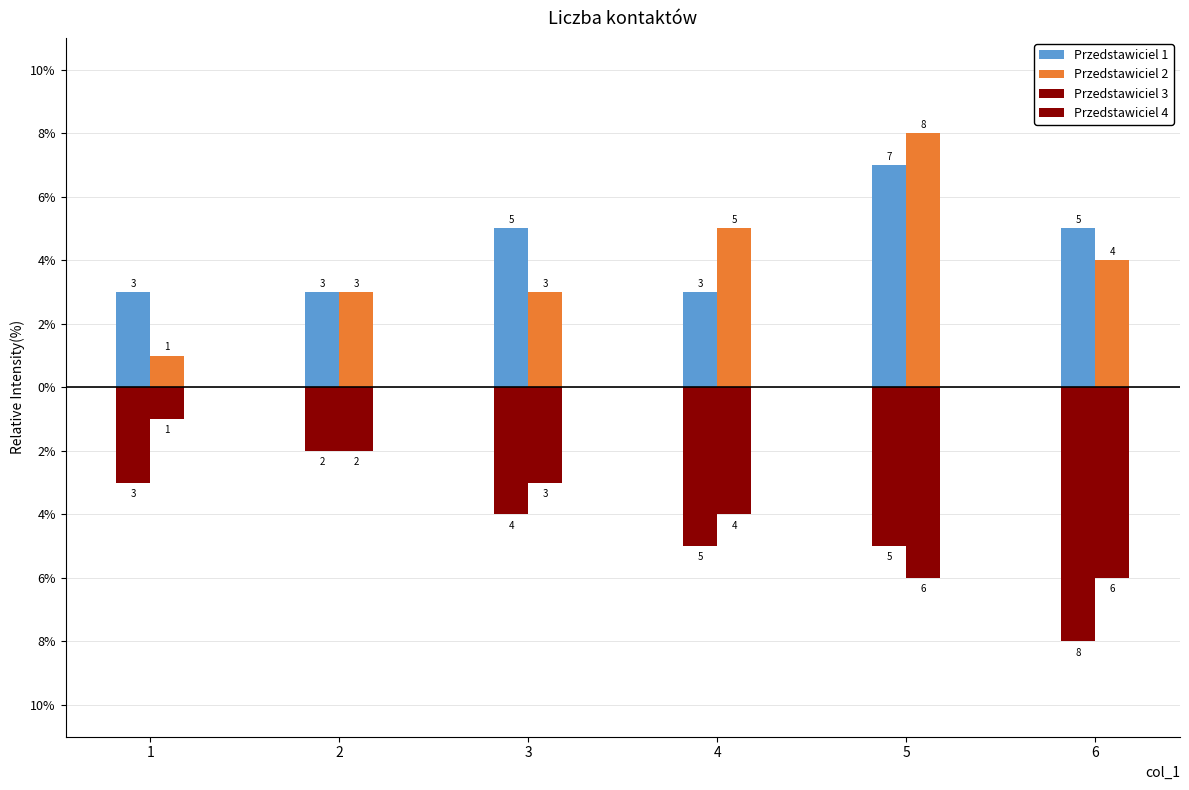

Are the bars grouped side by side (vs. stacked)?

Yes